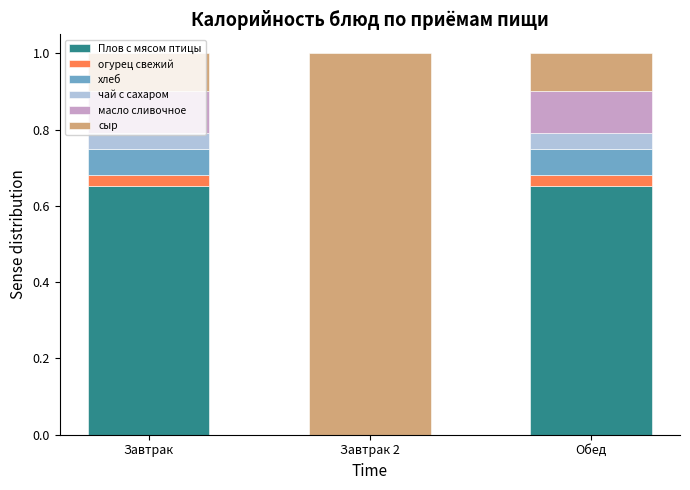

How many distinct data groups are displayed?

6